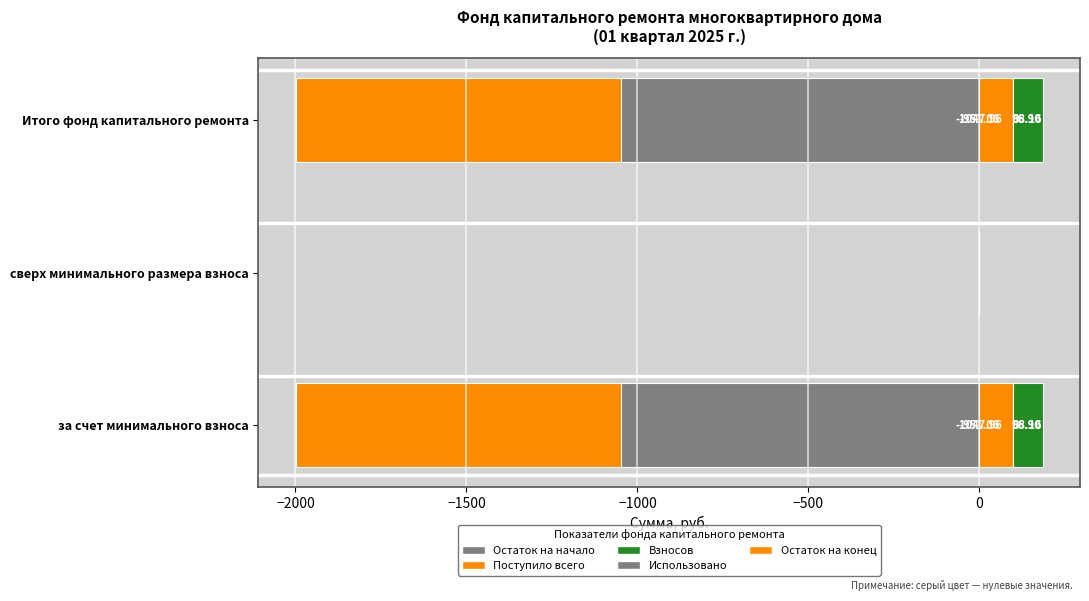

True or false: Взносов has a value of -43.9 at сверх минимального размера взноса.

False